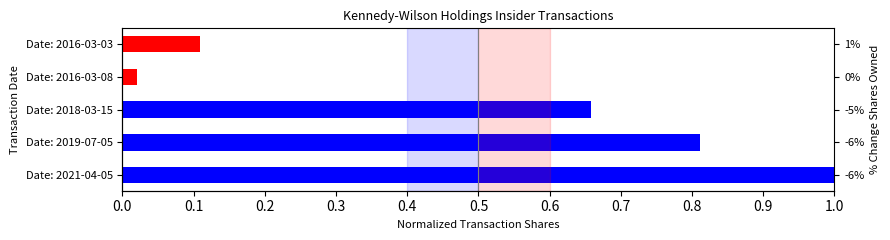

How many distinct data groups are displayed?

1